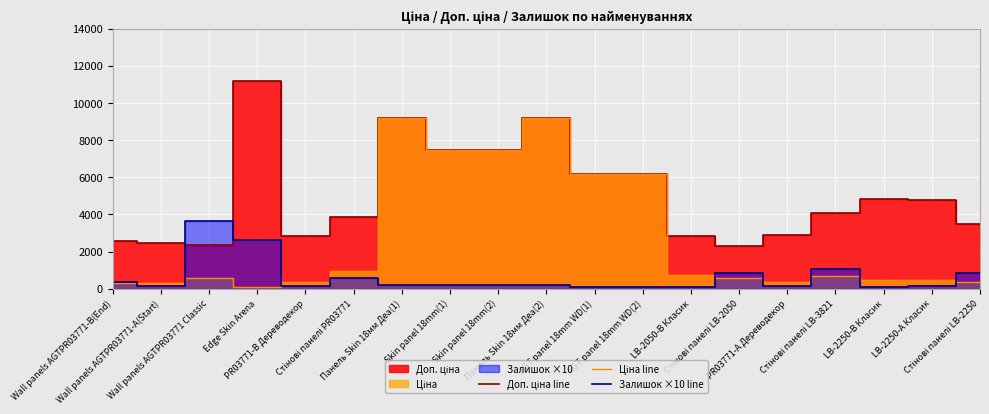

How many intersections are there between Залишок ×10 line and Доп. ціна line?

2